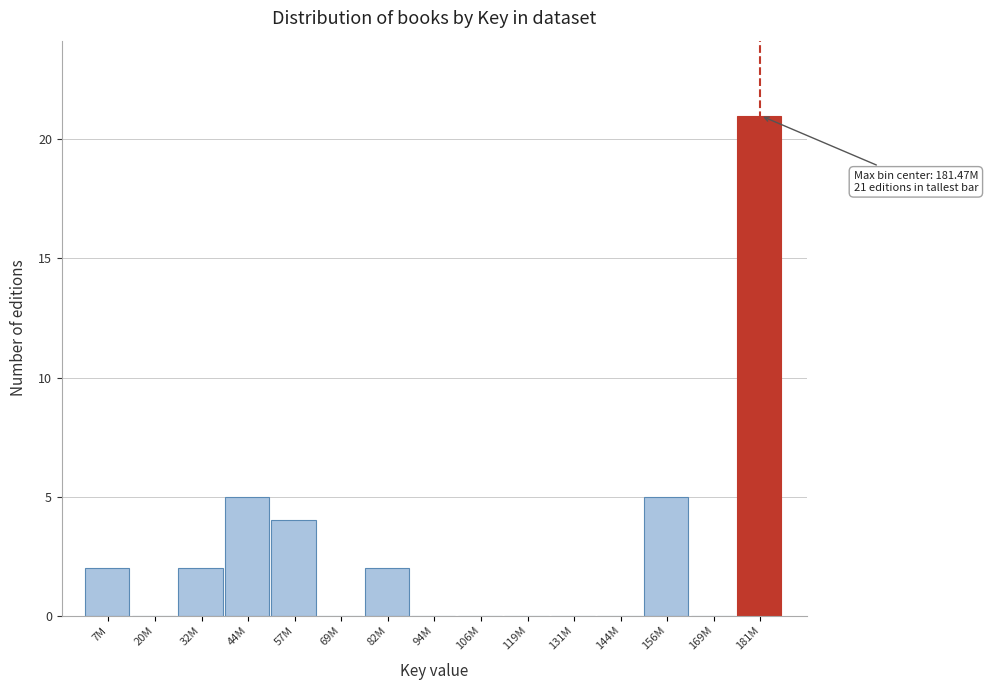

Reading left to right, what are all the values shown in this chart?

7M=2	20M=0	32M=2	44M=5	57M=4	69M=0	82M=2	94M=0	106M=0	119M=0	131M=0	144M=0	156M=5	169M=0	181M=21